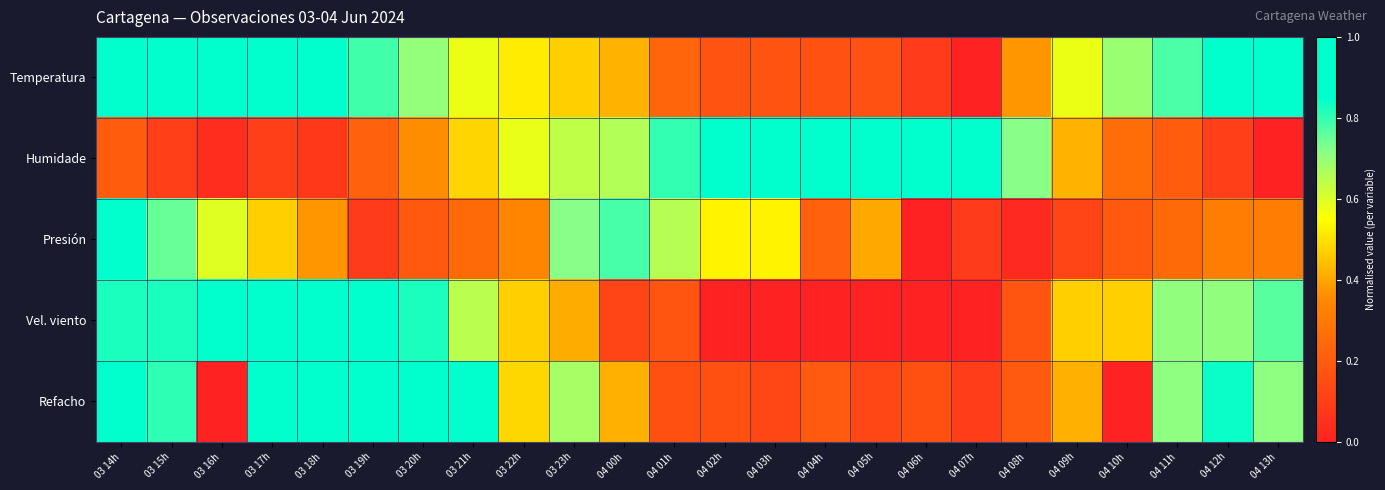

Which series changed the most between 03 17h and 04 05h?

Vel. viento